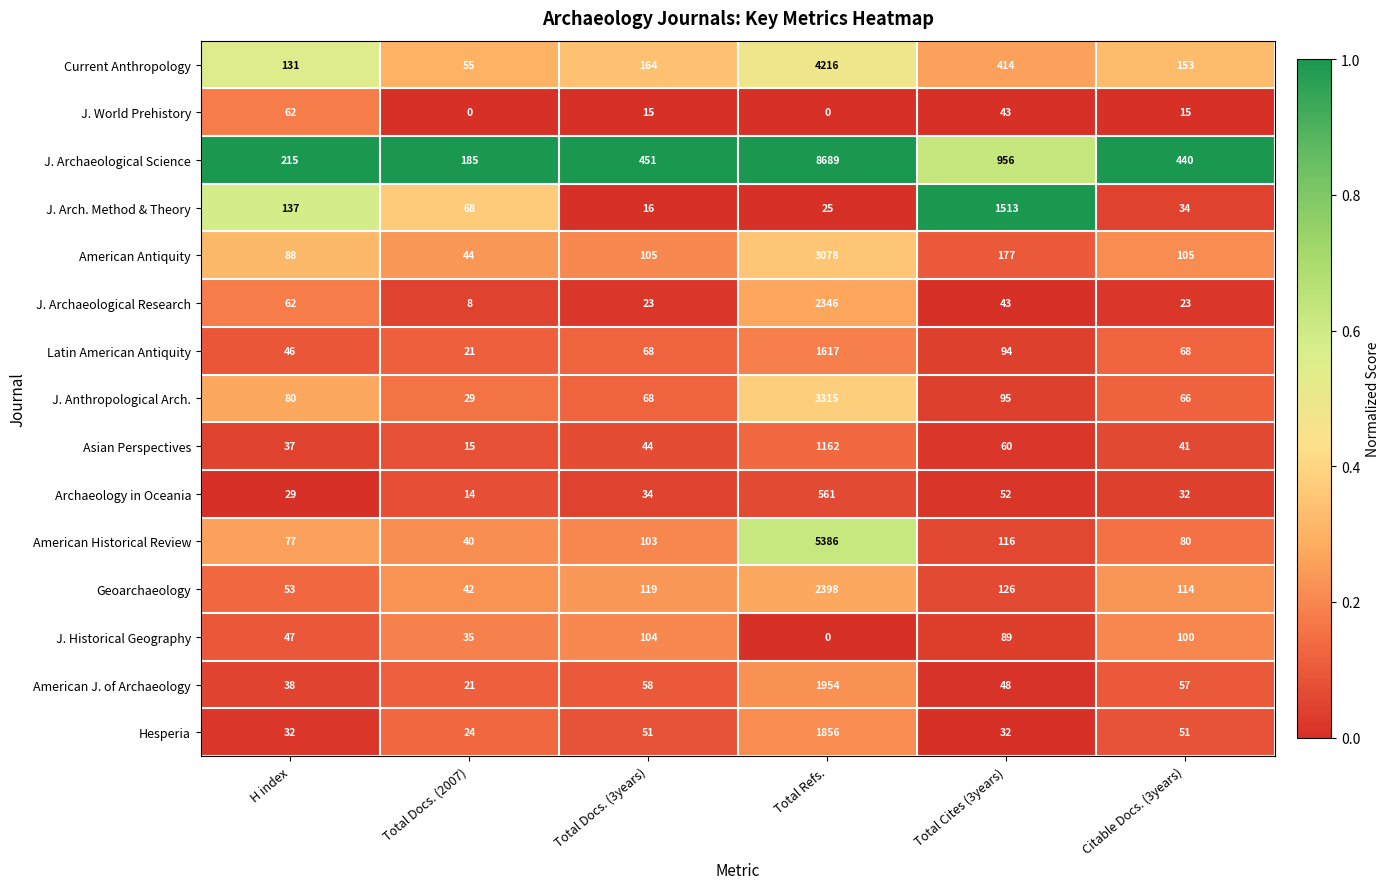

What is the sum of all American J. of Archaeology values?

2176